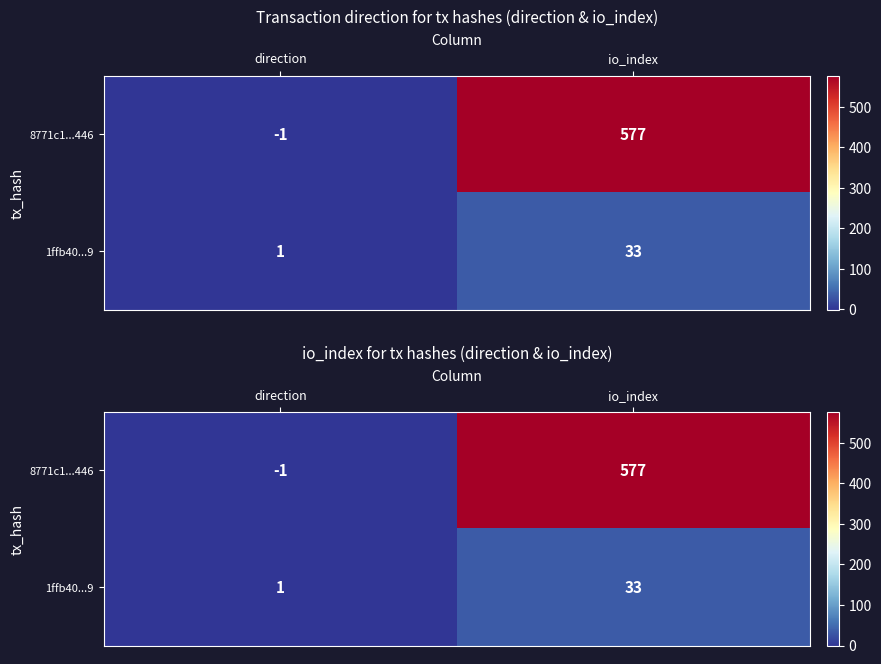

What is the difference between the maximum and minimum values in the 8771c1...446 series?

578